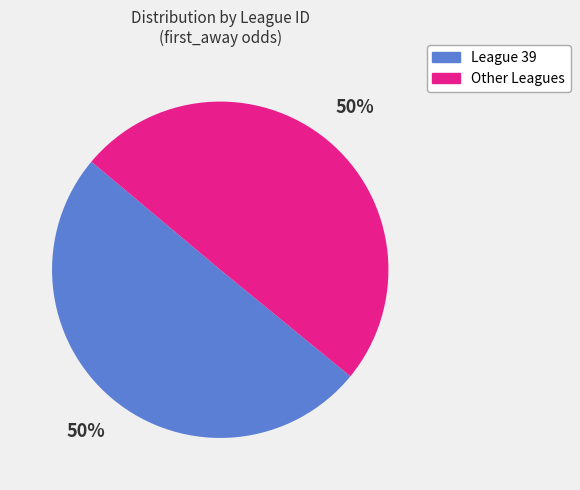

To the nearest percent, what is the average slice percentage?

50%